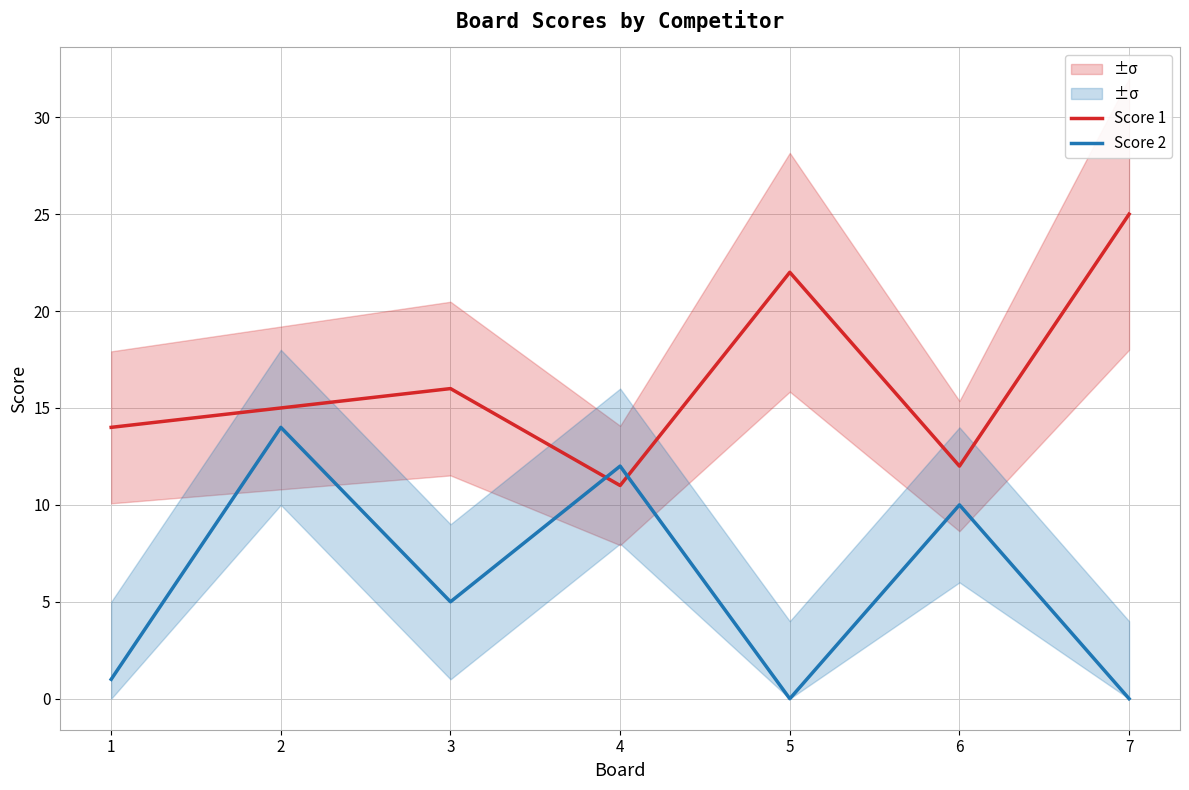

How many interior local valleys does the Score 1 series have?

2